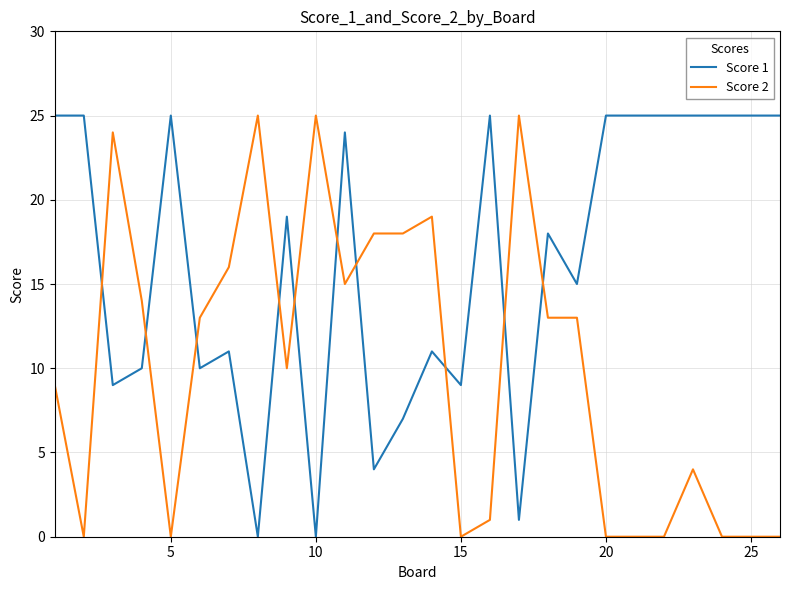

After their last crossing, which series has the higher values: Score 2 or Score 1?

Score 1